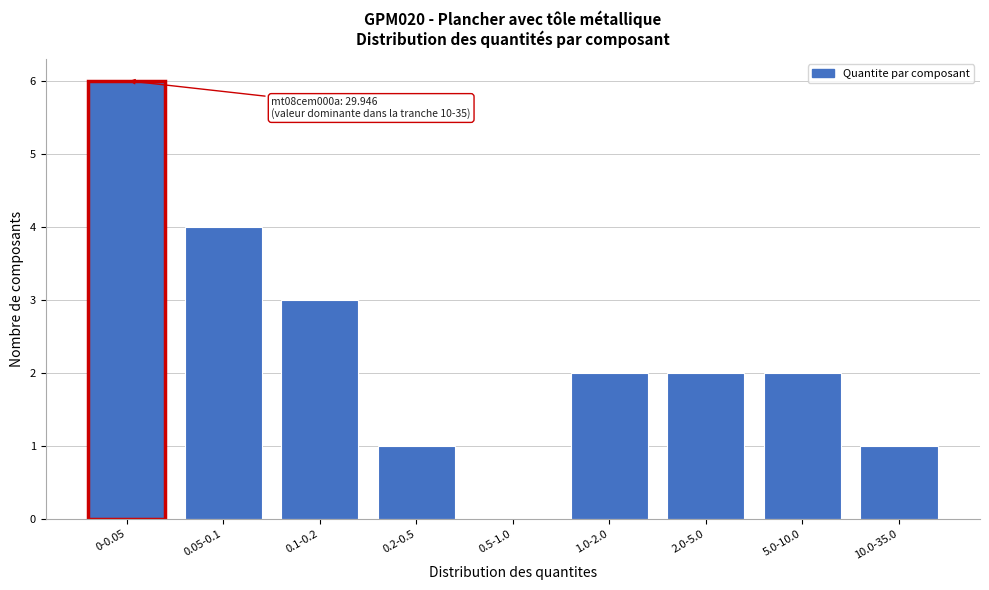

Reading left to right, extract all data points from this chart.

0-0.05=6	0.05-0.1=4	0.1-0.2=3	0.2-0.5=1	0.5-1.0=0	1.0-2.0=2	2.0-5.0=2	5.0-10.0=2	10.0-35.0=1